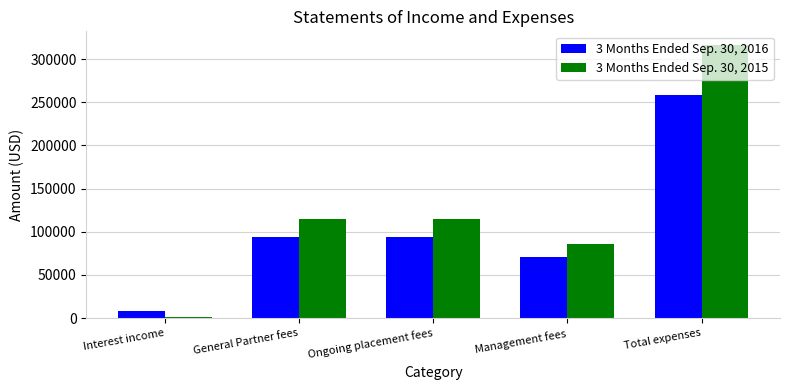

True or false: 3 Months Ended Sep. 30, 2016 has a value of 411129 at Total expenses.

False